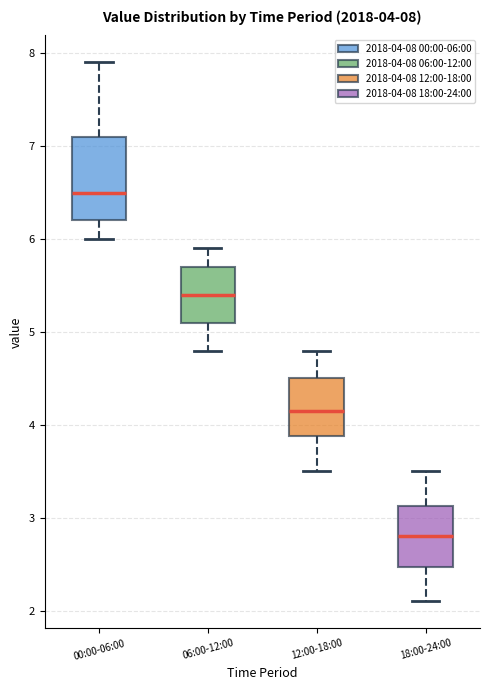

Which box is the tallest, from its lower edge to its upper edge?

00:00-06:00